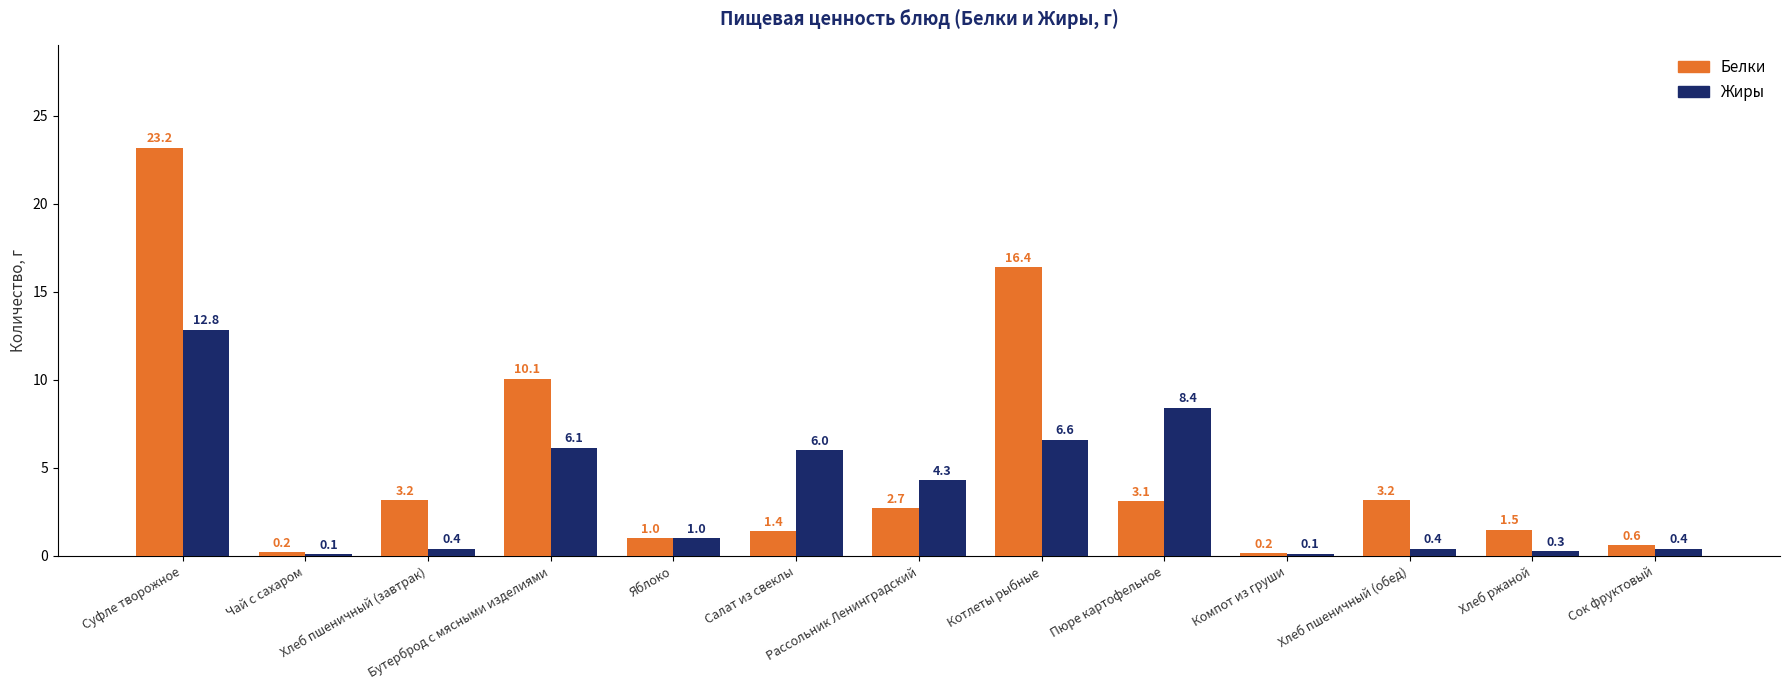

What is the approximate value of Жиры at Яблоко?

1.0